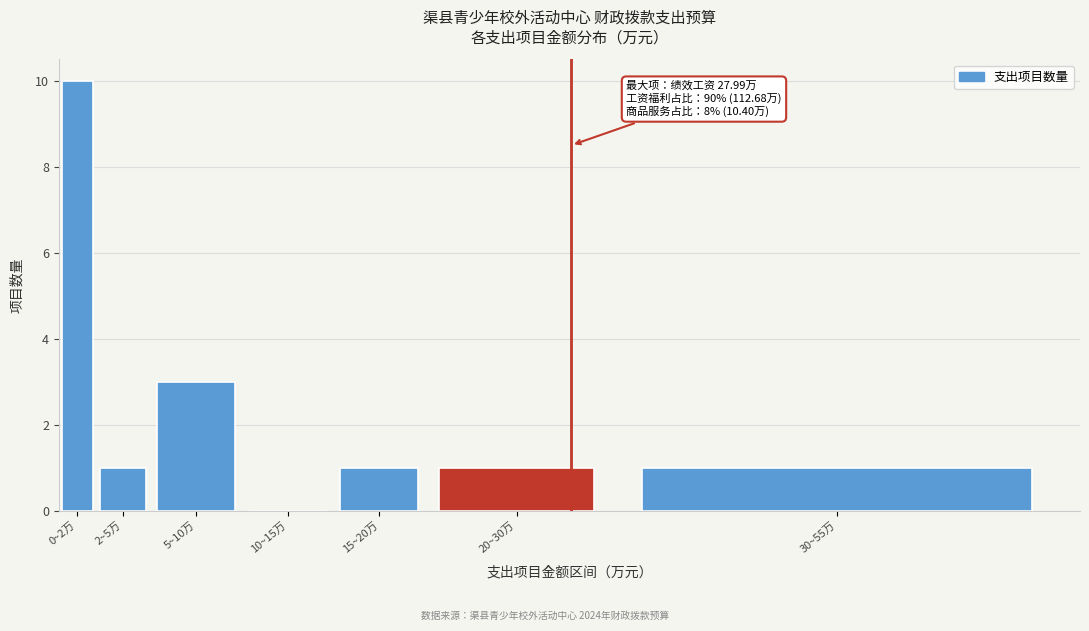

Reading left to right, transcribe all the data shown in this chart.

0~2万=10	2~5万=1	5~10万=3	10~15万=0	15~20万=1	20~30万=1	30~55万=1